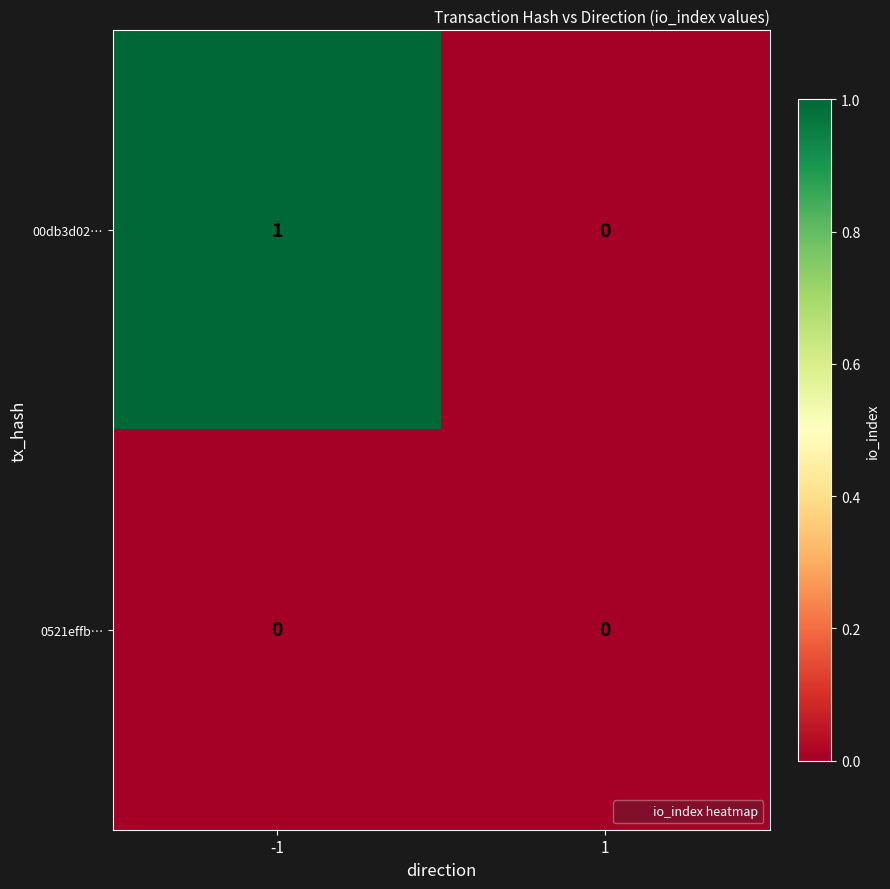

What is the difference between the highest and lowest values at -1?

1